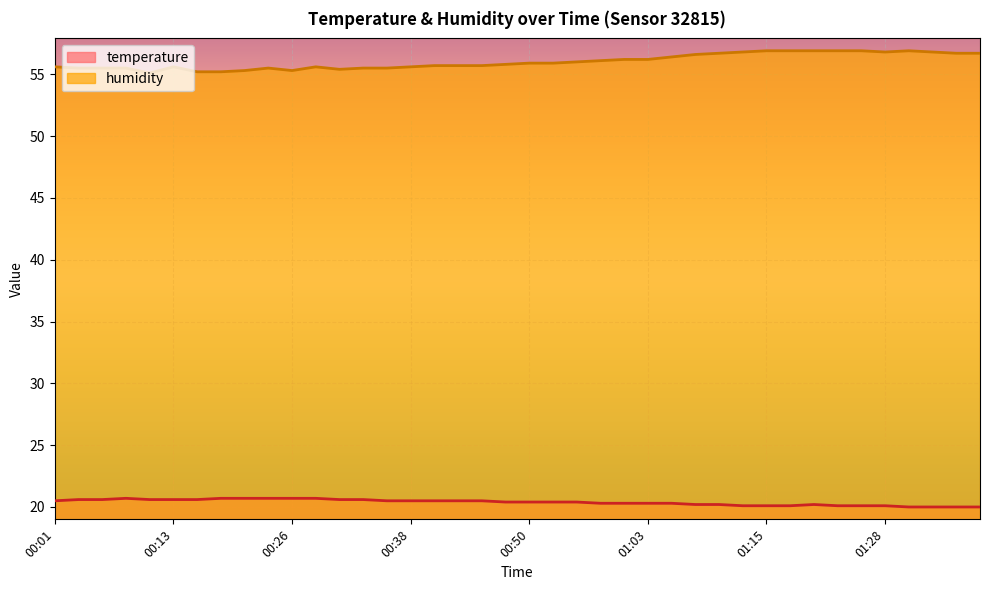

List the series in order of their peak value, highest first.

humidity, temperature